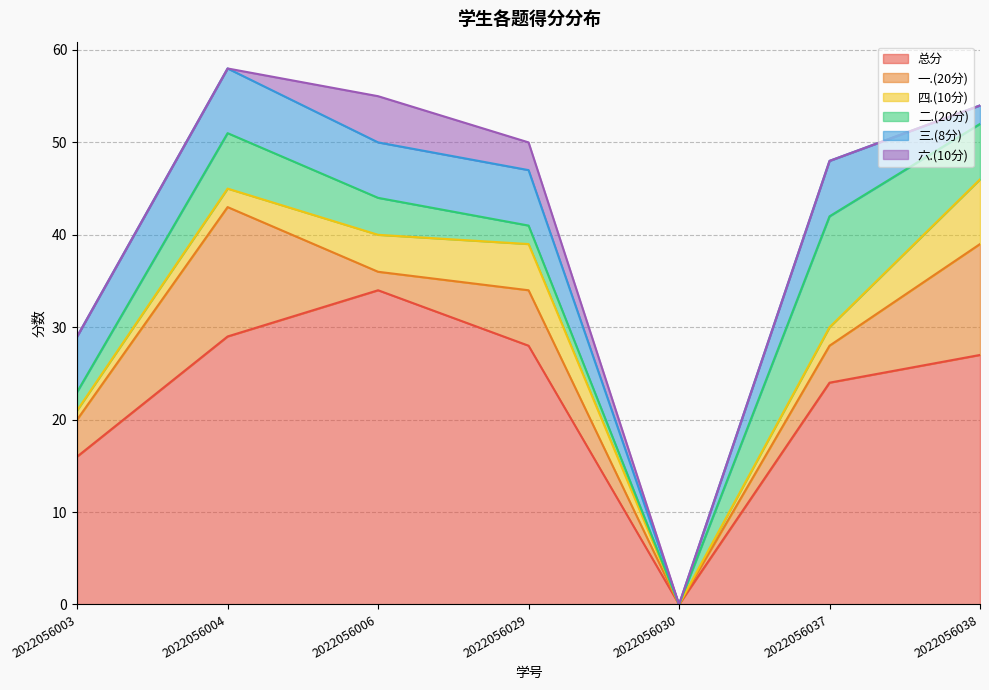

True or false: 三.(8分) and 总分 intersect in this chart.

False